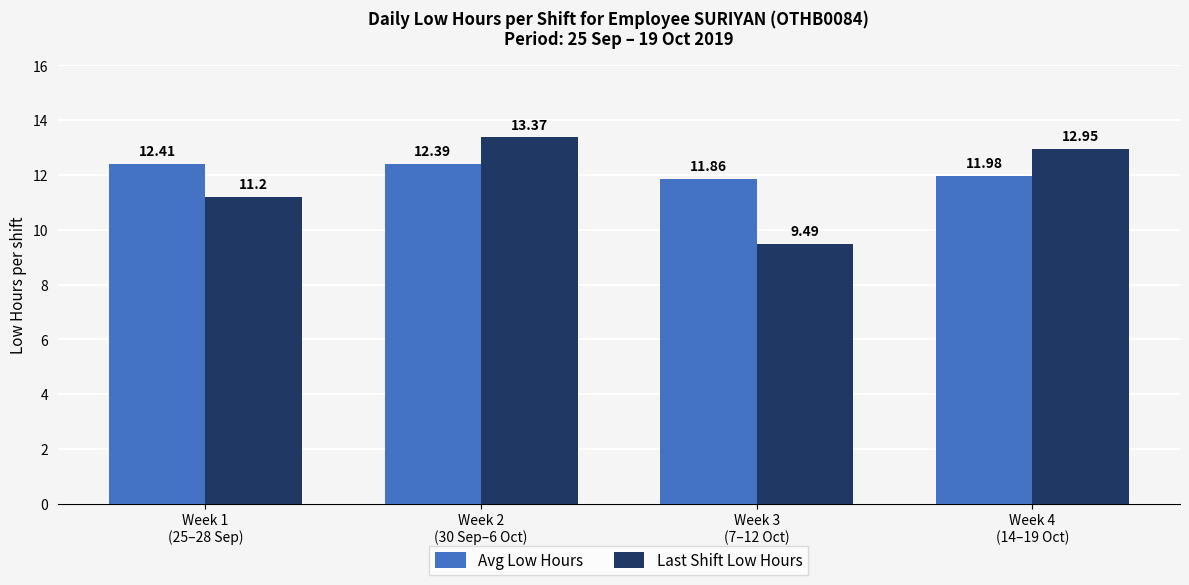

What is the sum of all Last Shift Low Hours values?

47.0